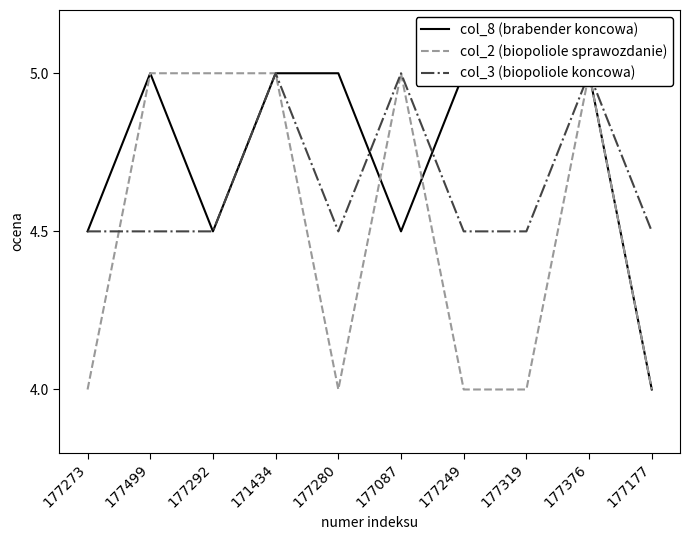

True or false: col_2 (biopoliole sprawozdanie) has a value of 4.0 at 177273.

True